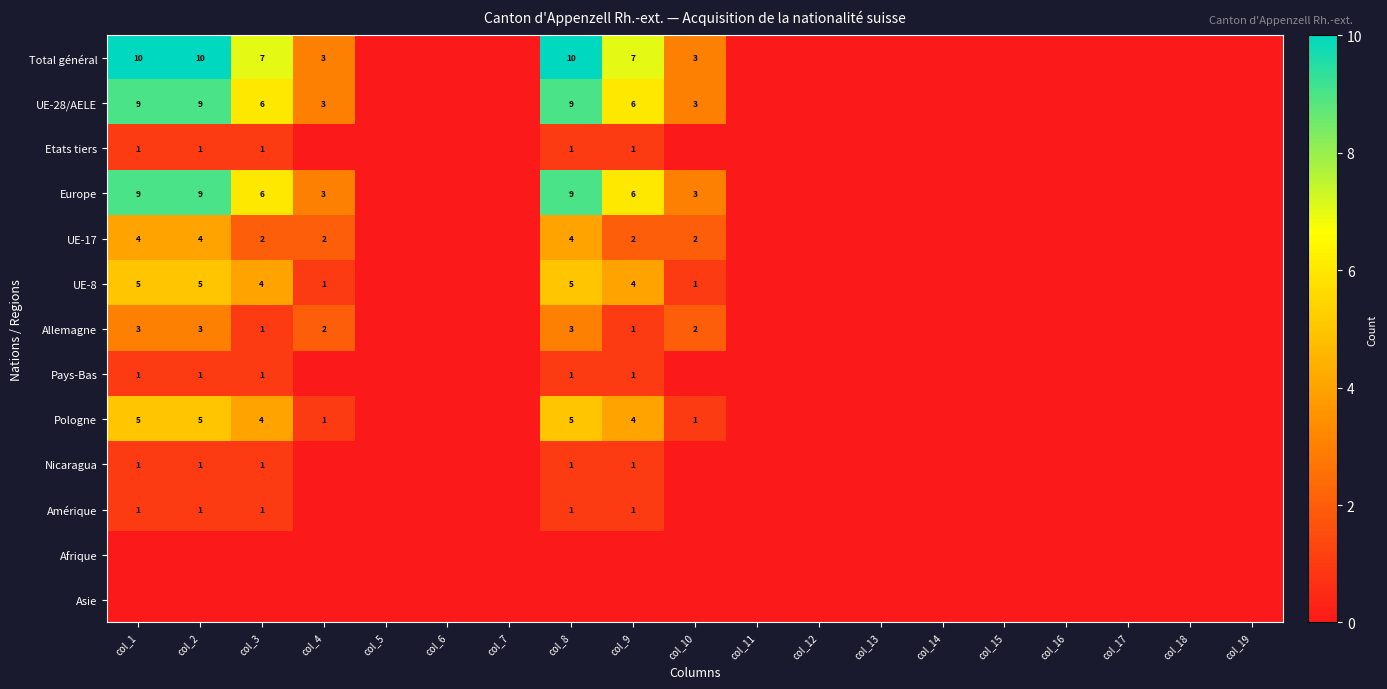

The value of Amérique at col_2 is 0. True or false?

False